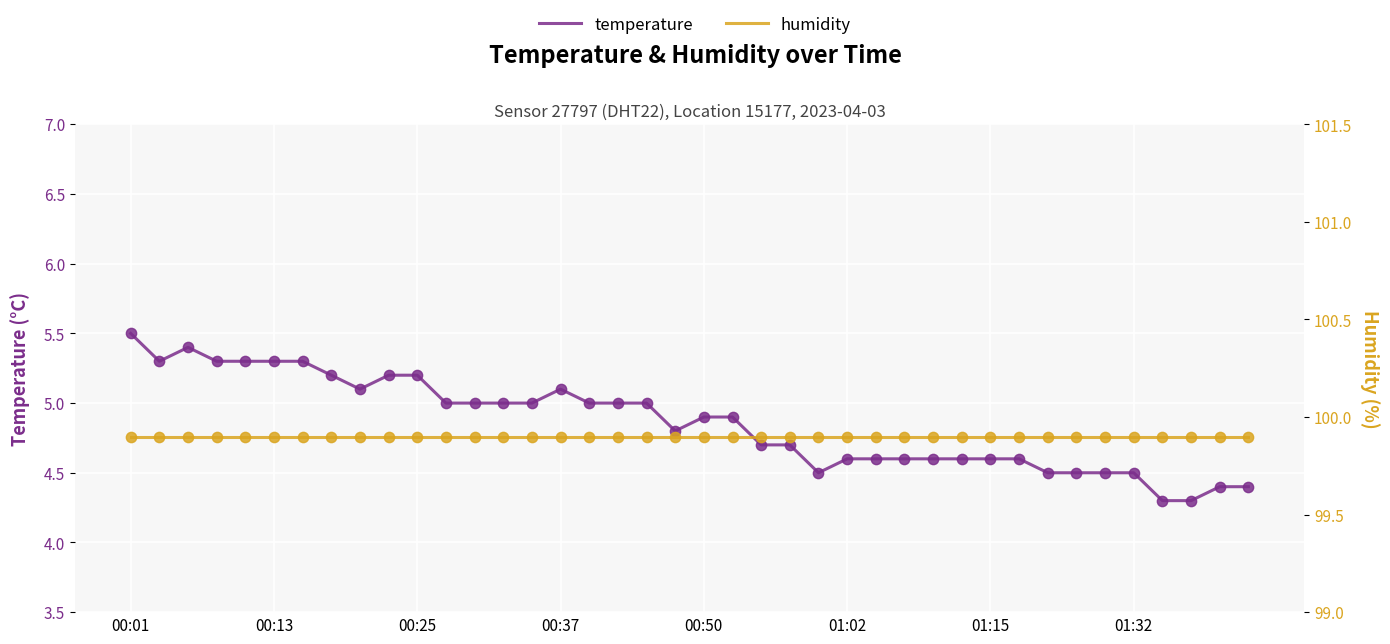

Is the value of temperature at 12 greater than the value of humidity at 11?

No